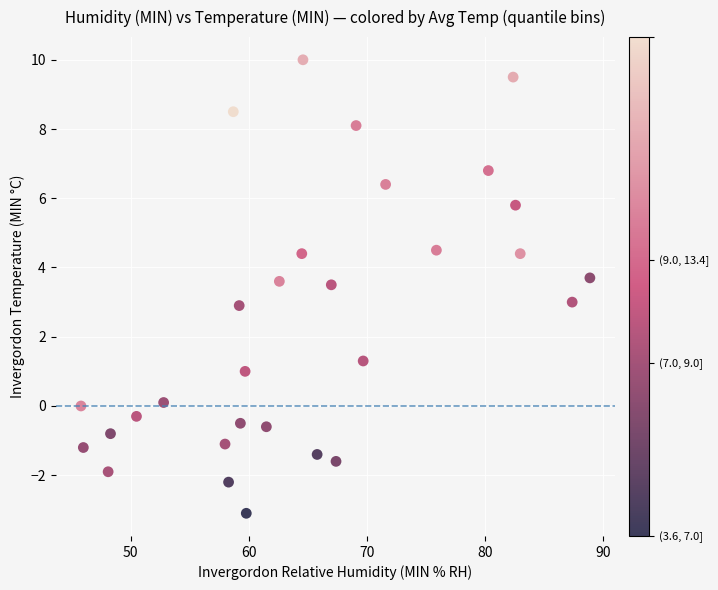

What is the range of X values (max minus min)?

43.1